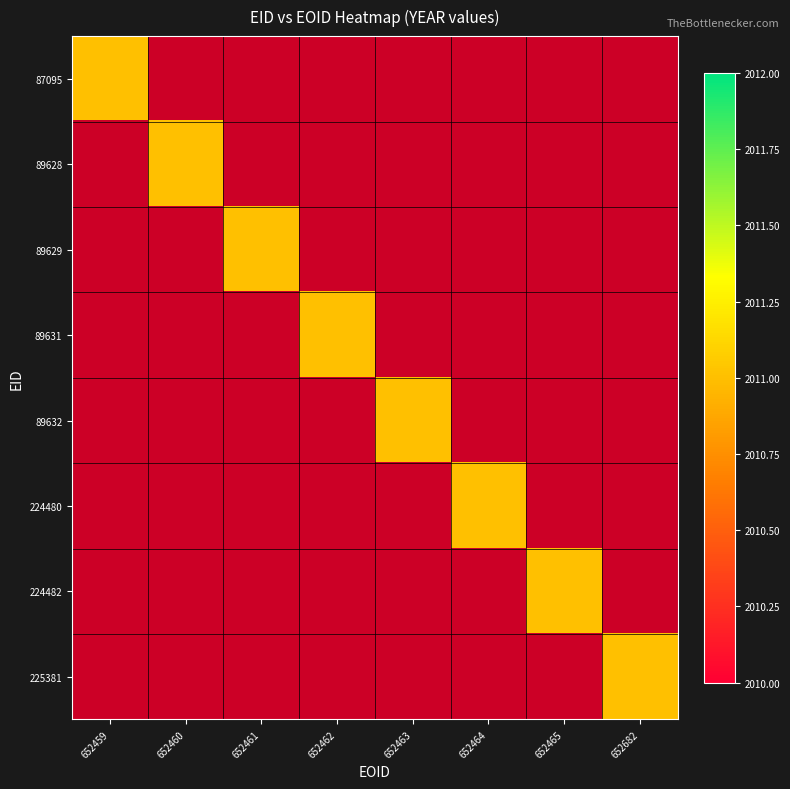

Which has a higher value, 652463 or 652465?

652463